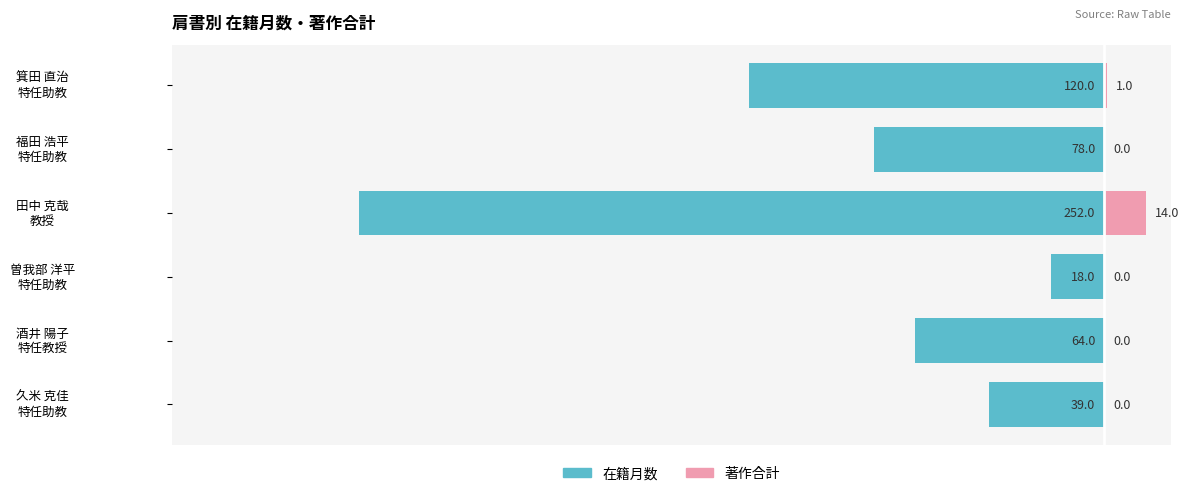

What is the difference between the highest and lowest values at 酒井 陽子 特任教授?

64